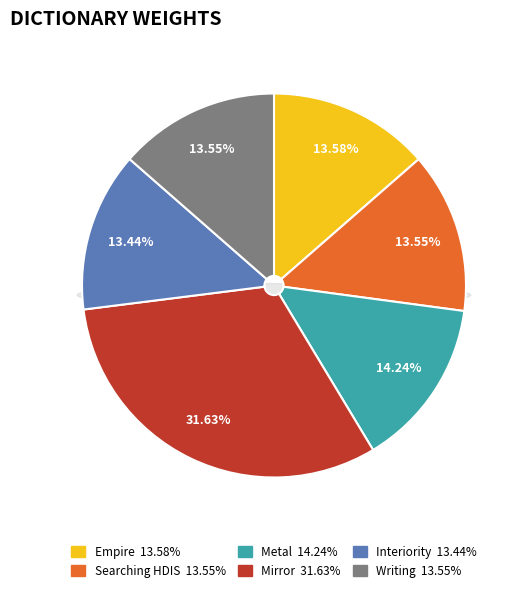

What is the total percentage of Writing and Empire?

27.1%